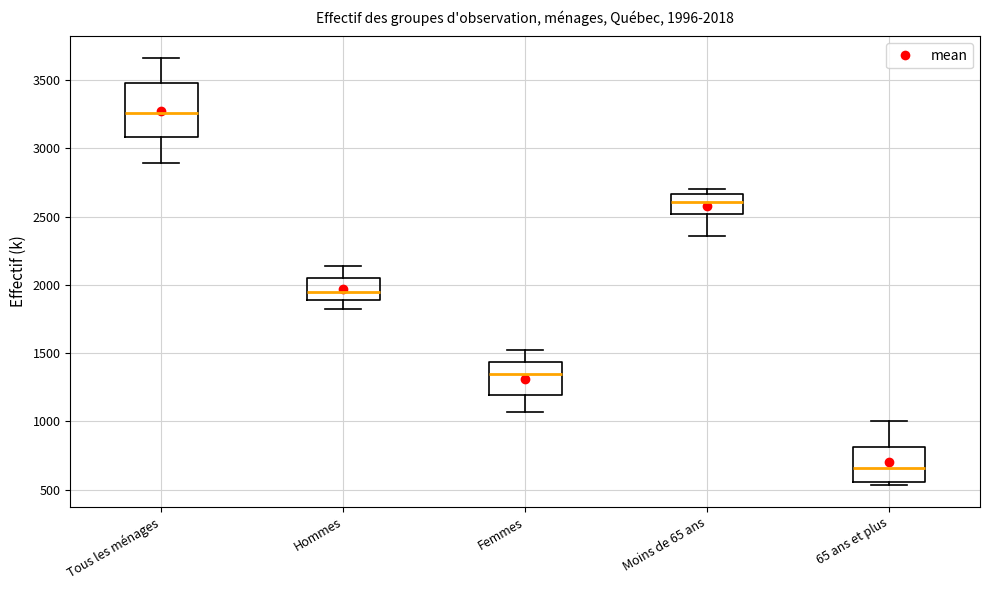

Which box has the lowest median line?

65 ans et plus